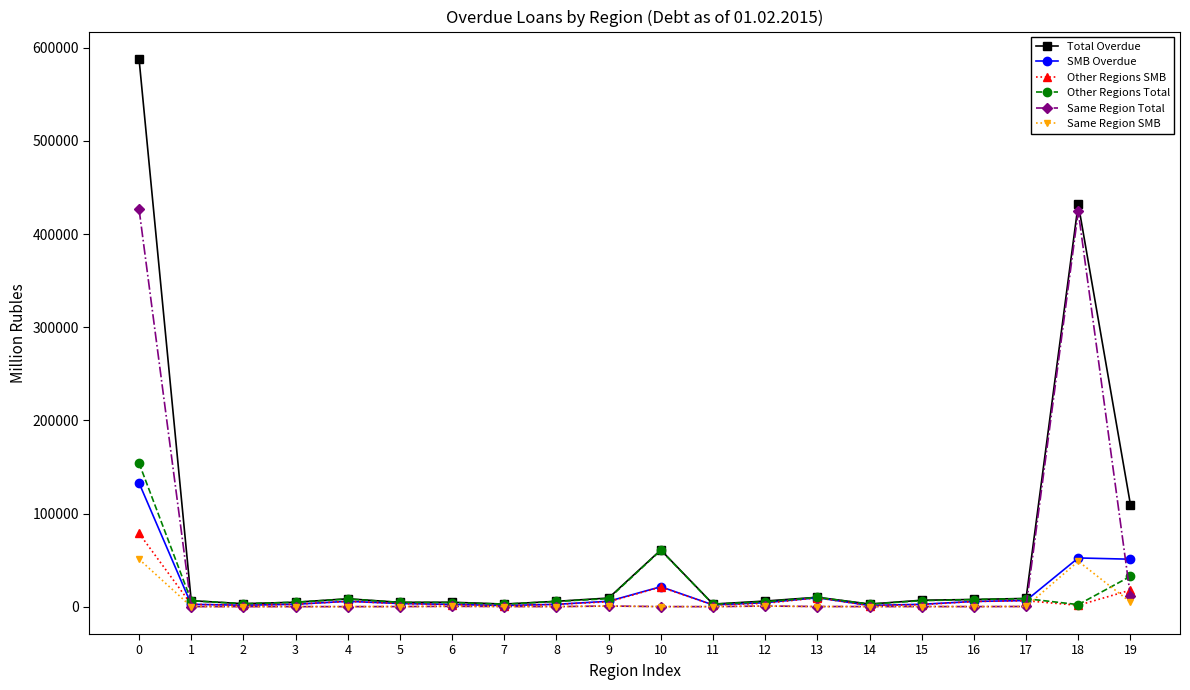

What is the value of the Other Regions SMB point at the 7th from the left?

2092